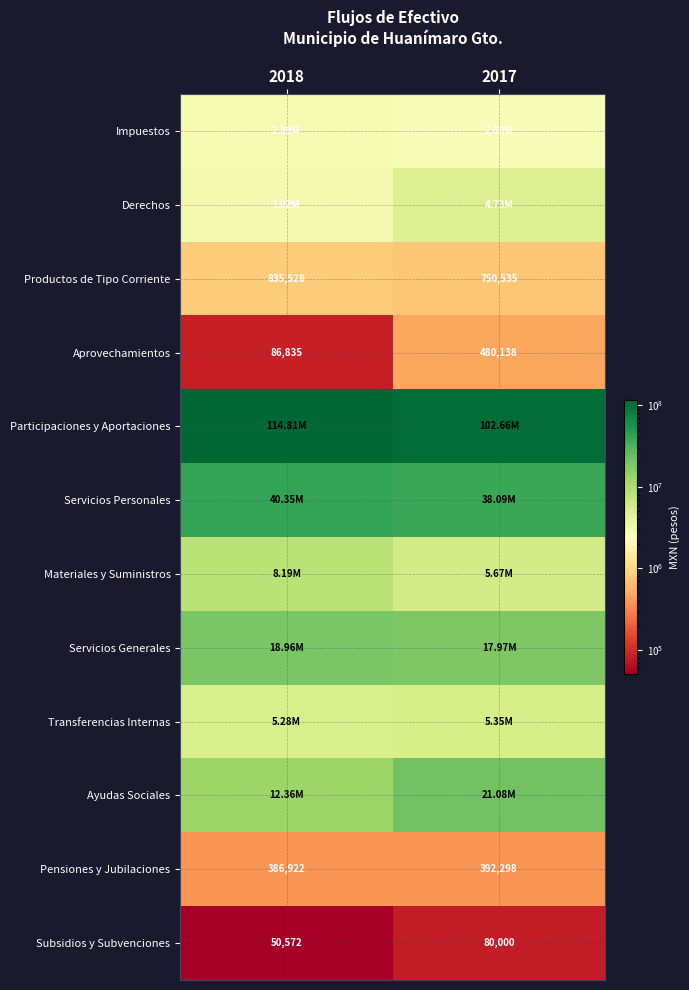

What is the difference between the maximum and minimum values in the Servicios Personales series?

2257279.5